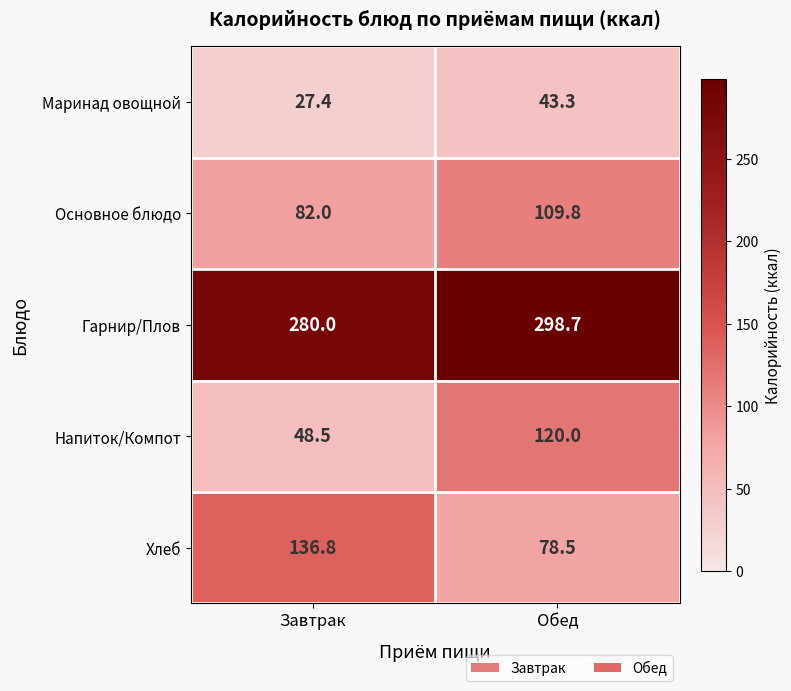

Count the number of data series in this chart.

5